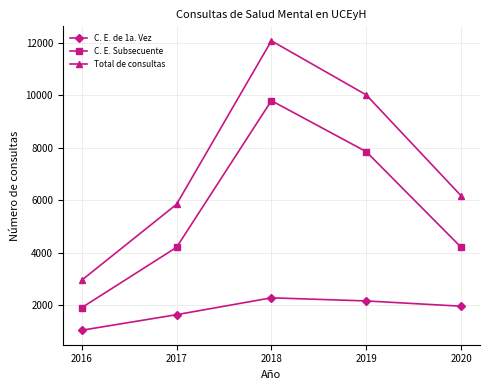

What is the difference between the maximum and minimum values in the Total de consultas series?

9120